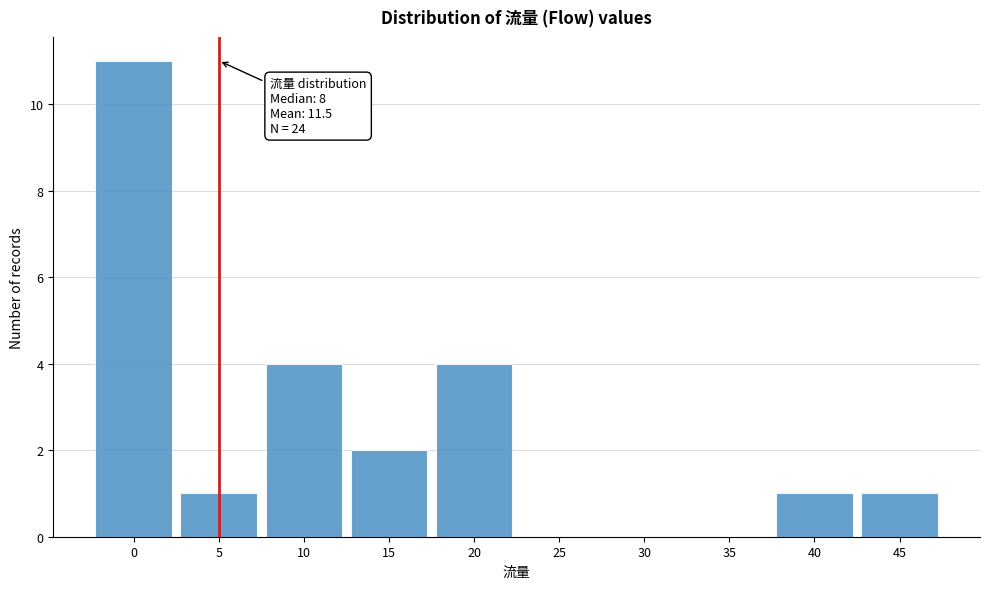

Reading left to right, transcribe all the data shown in this chart.

0=11	5=1	10=4	15=2	20=4	25=0	30=0	35=0	40=1	45=1